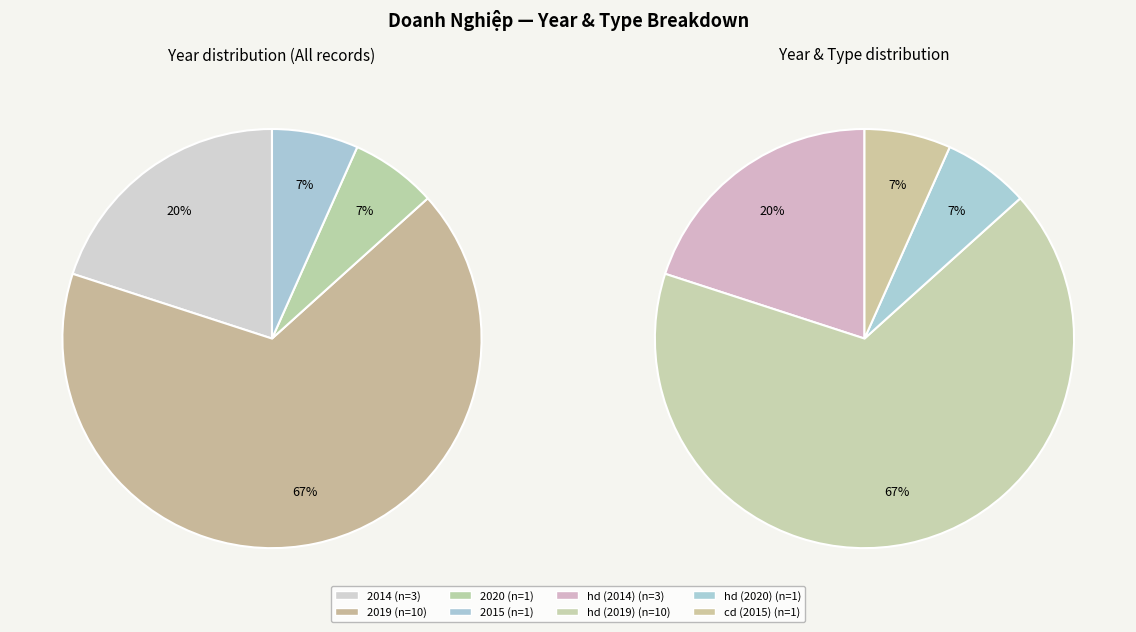

Count the number of slices in the pie.

4